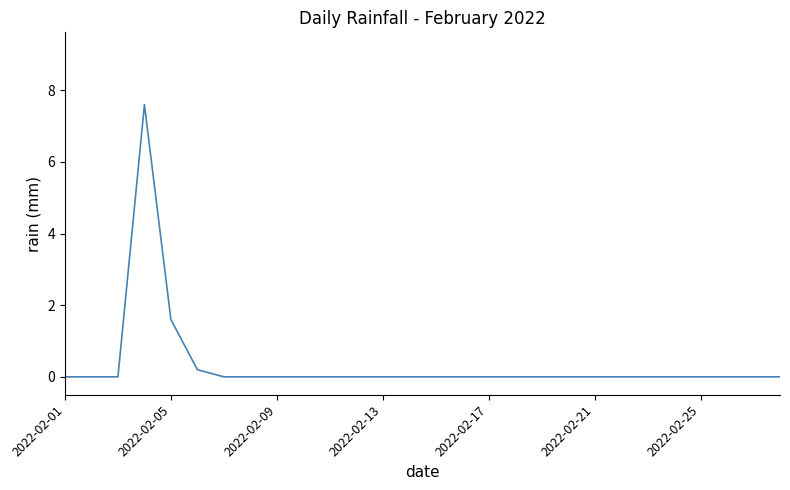

Reading left to right, extract all data points from this chart.

0.0	0.0	0.0	7.6	1.6	0.2	0.0	0.0	0.0	0.0	0.0	0.0	0.0	0.0	0.0	0.0	0.0	0.0	0.0	0.0	0.0	0.0	0.0	0.0	0.0	0.0	0.0	0.0